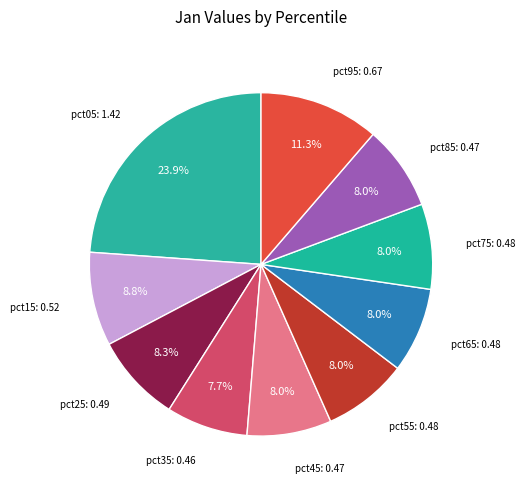

The pct65 slice represents 8% of the pie. True or false?

True